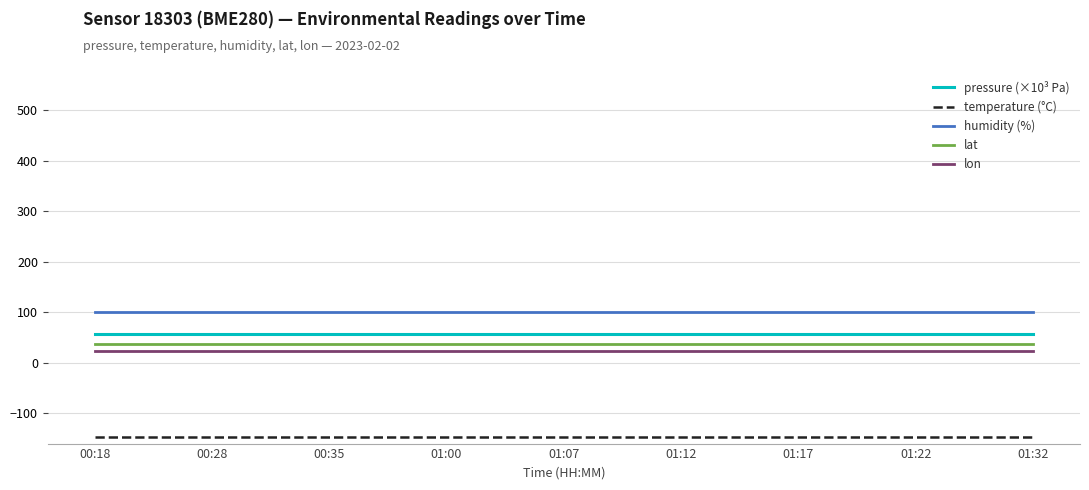

True or false: pressure (×10³ Pa) and lat intersect in this chart.

False